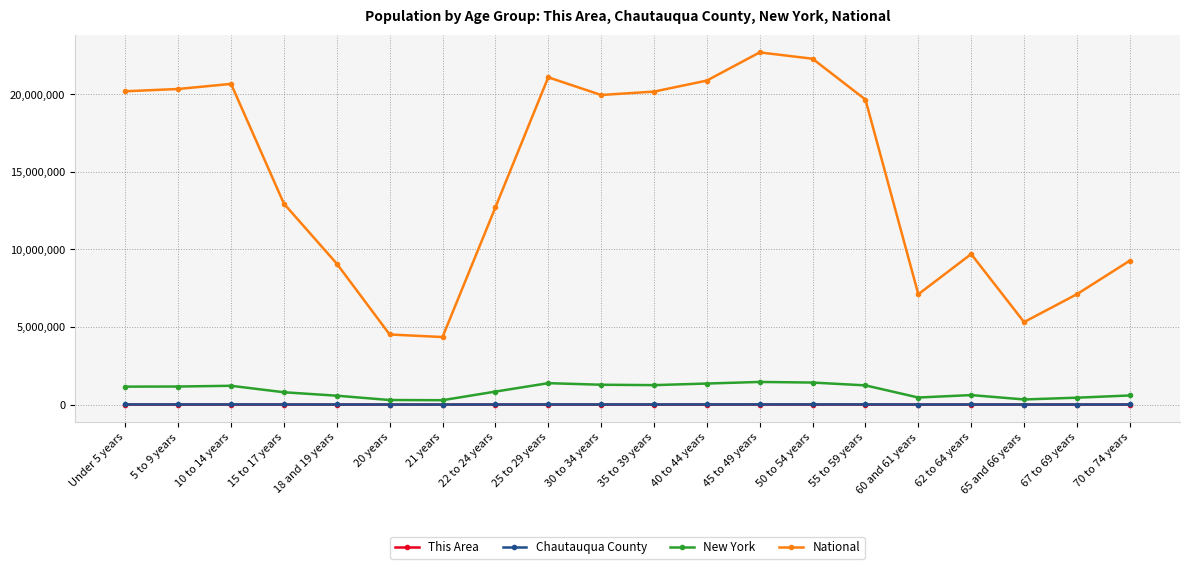

True or false: New York and Chautauqua County cross at least once.

False